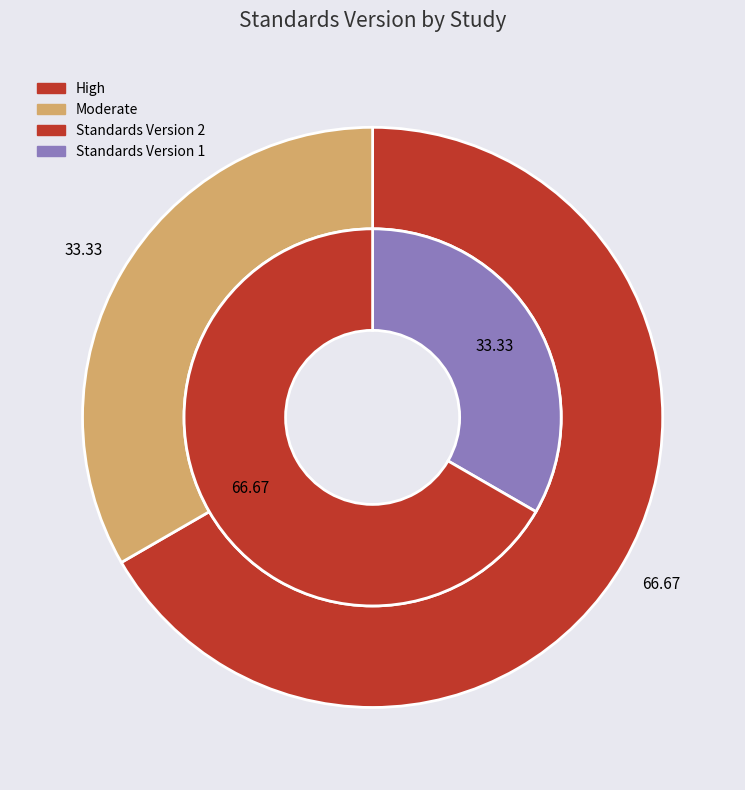

Count the number of slices in the pie.

3